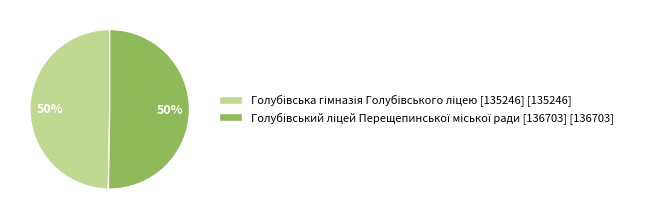

To the nearest percent, what is the average slice percentage?

50%